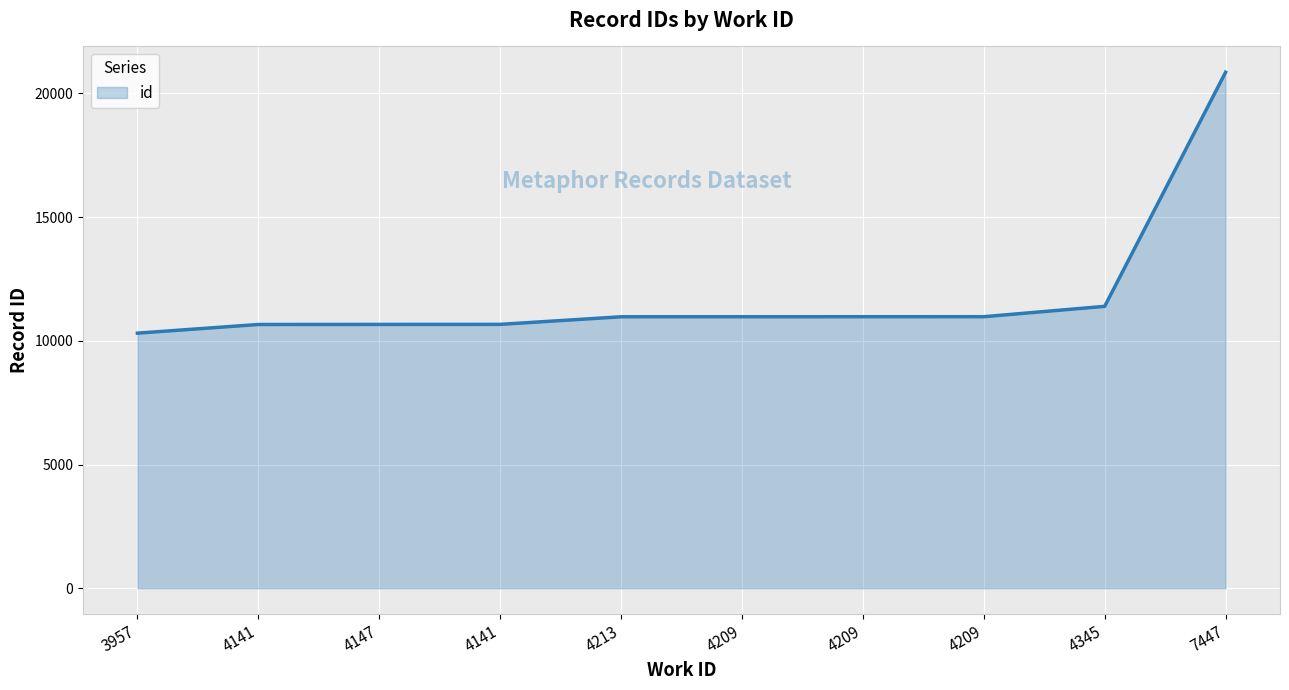

What is the difference between the second highest and second lowest values?

734